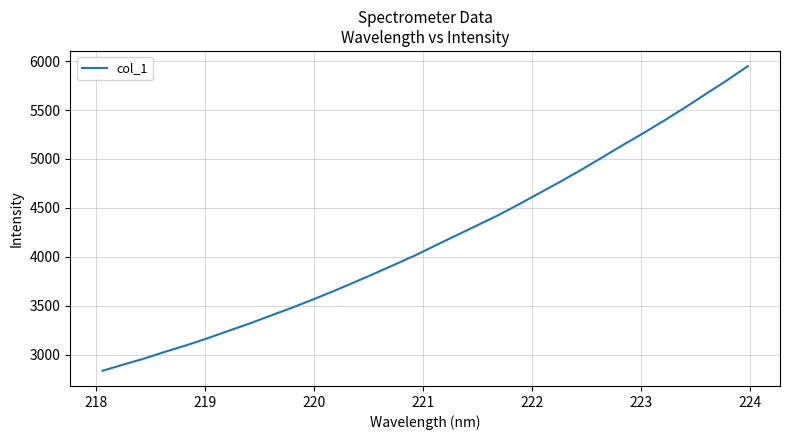

What is the greatest value displayed?

5949.2